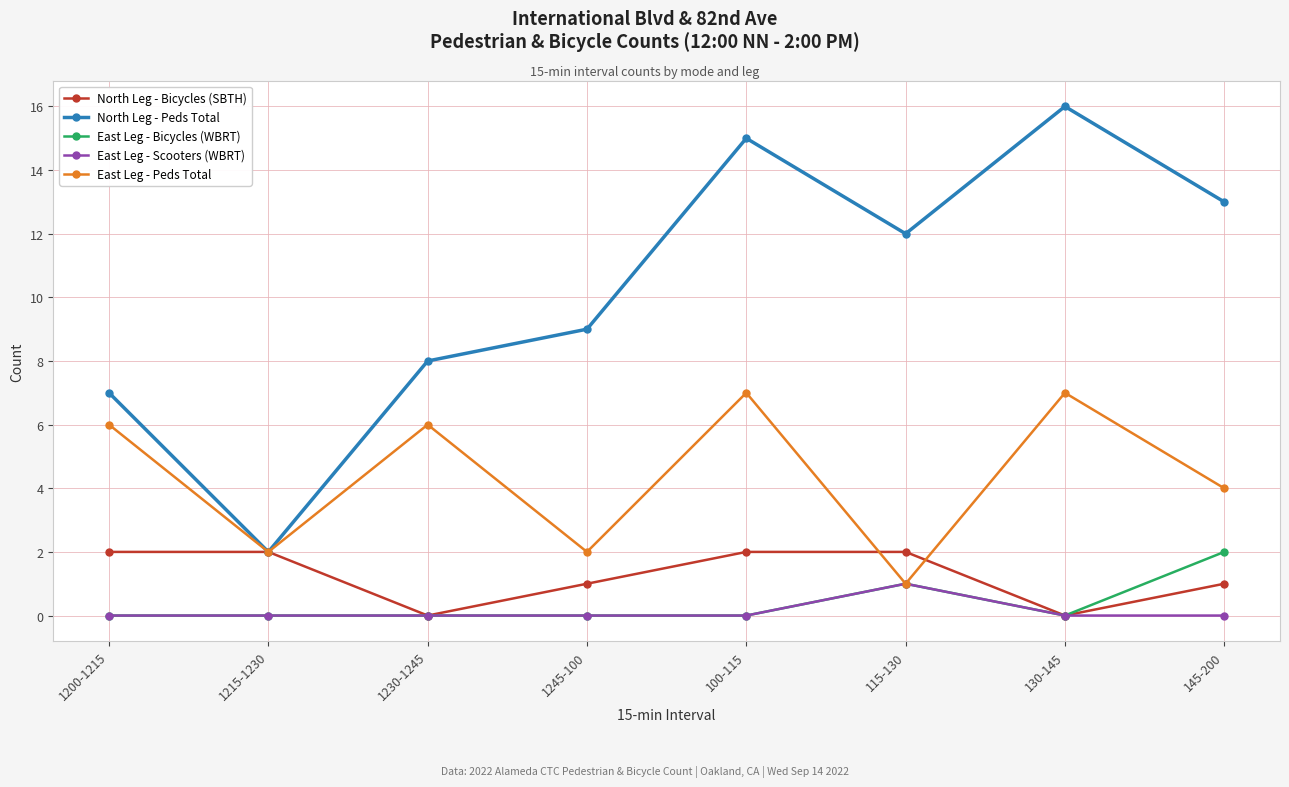

In East Leg - Peds Total, how many points are higher than both neighbors (excluding endpoints)?

3